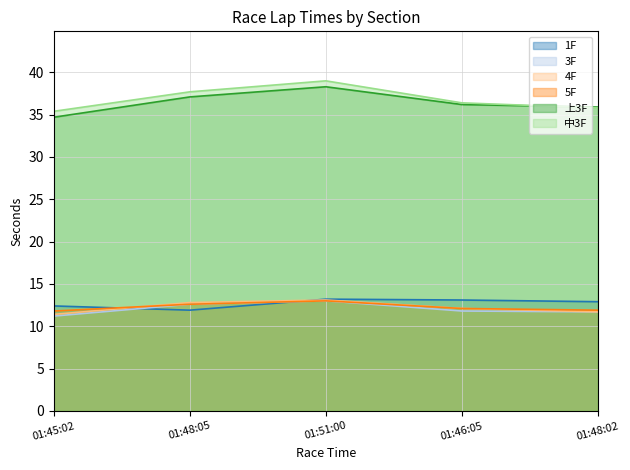

Is the value of 上3F at 01:45:02 greater than the value of 1F at 01:45:02?

Yes